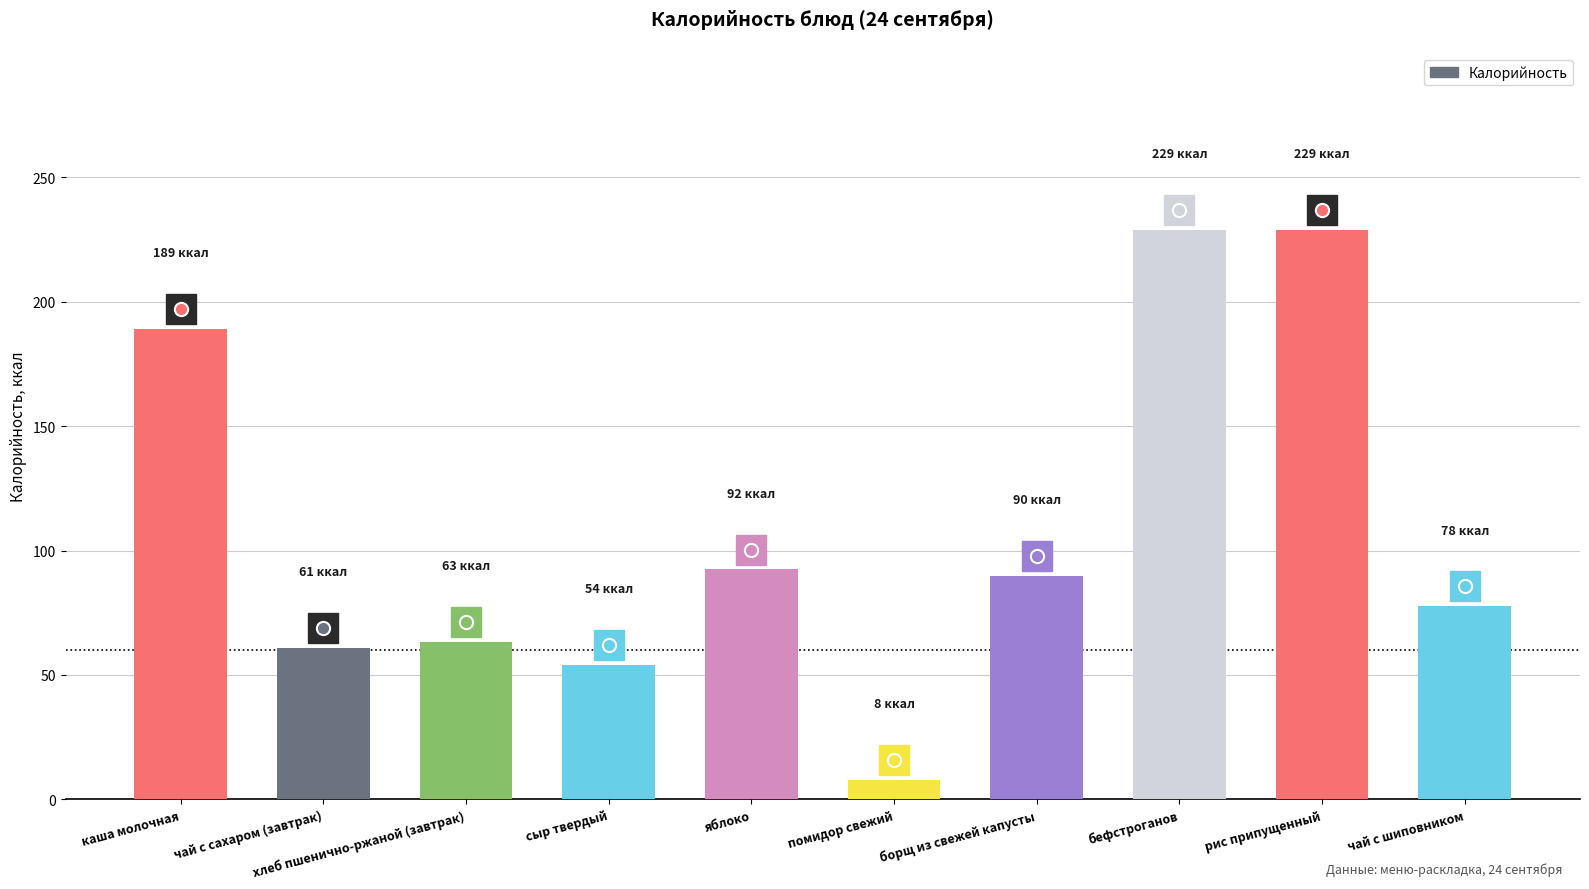

Are the bars horizontal?

No